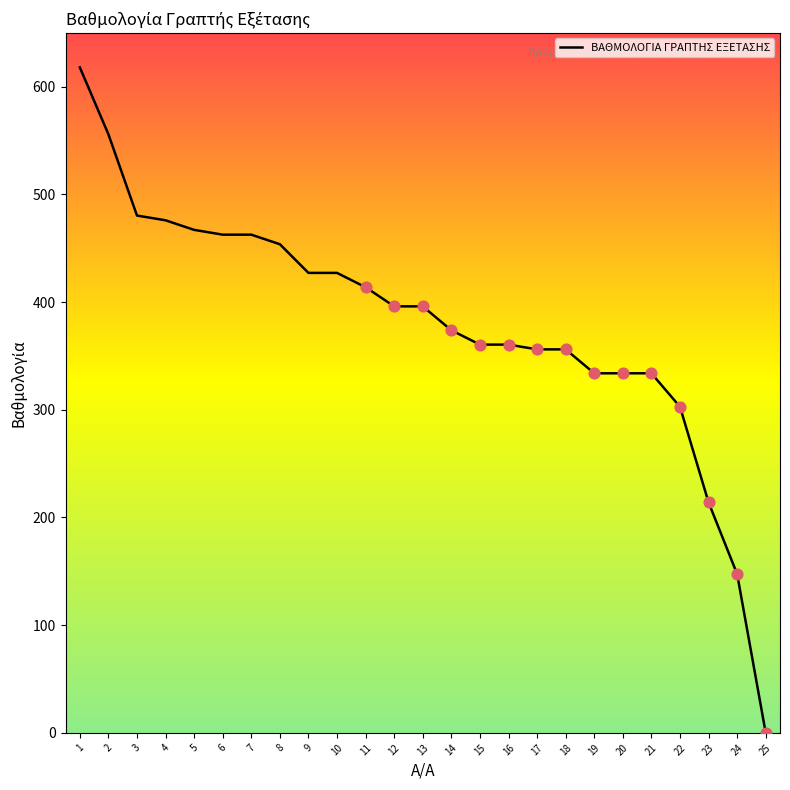

Which has a higher value, 19 or 14?

14